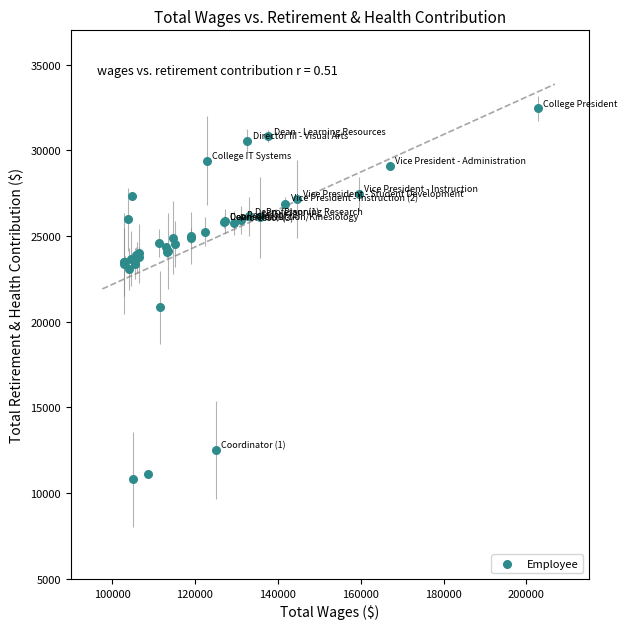

What Y value in the scatter plot is closest to 21622?

20844